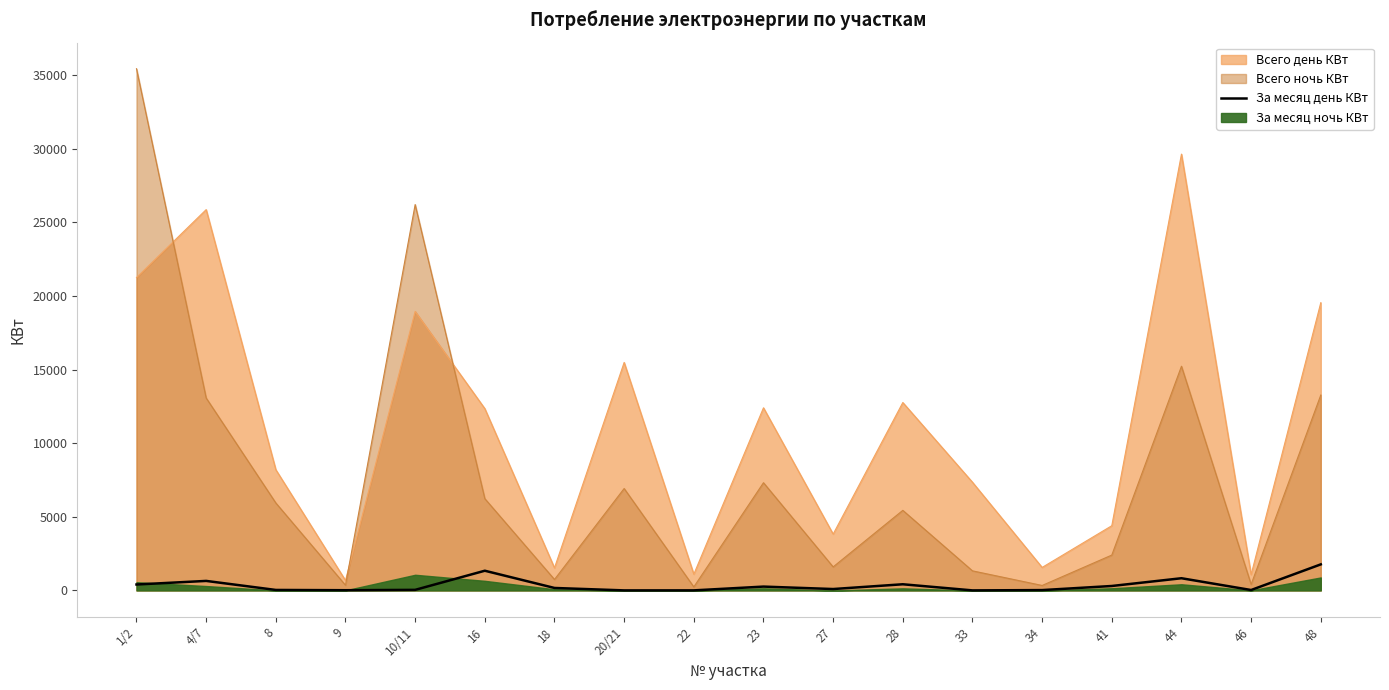

Does the chart display data point markers on the line(s)?

No